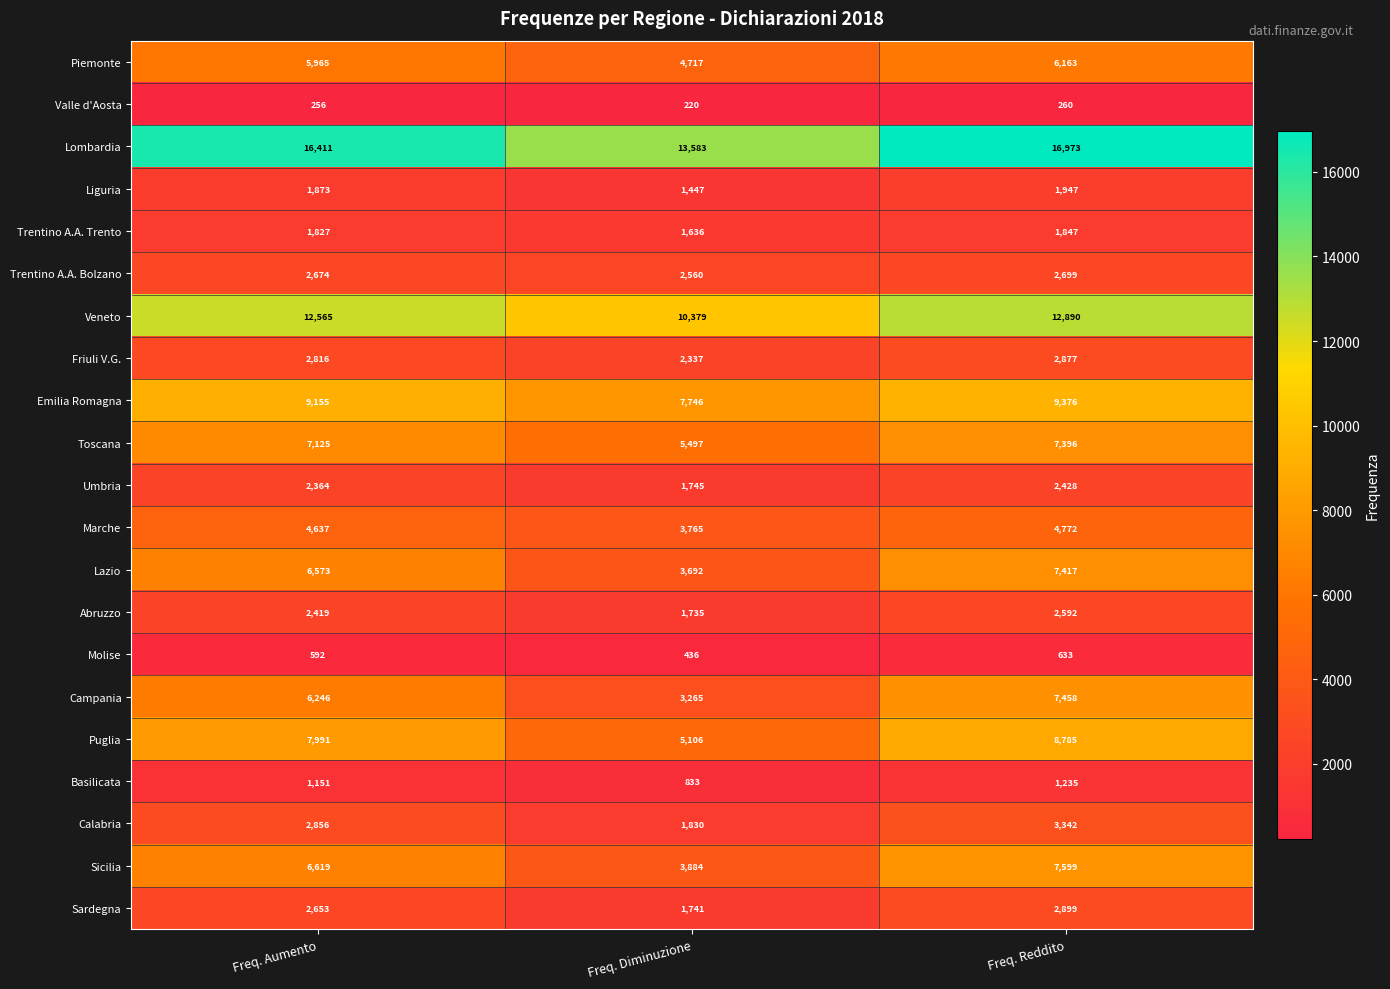

What is the highest value of the Sicilia series?

7599